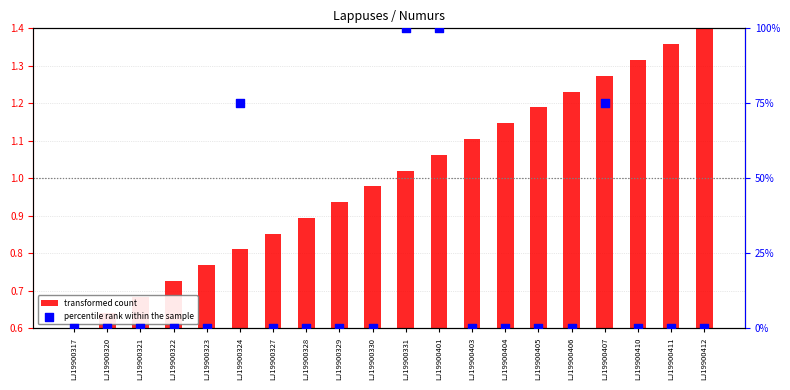

At how many categories does at least one series exceed 81?

2